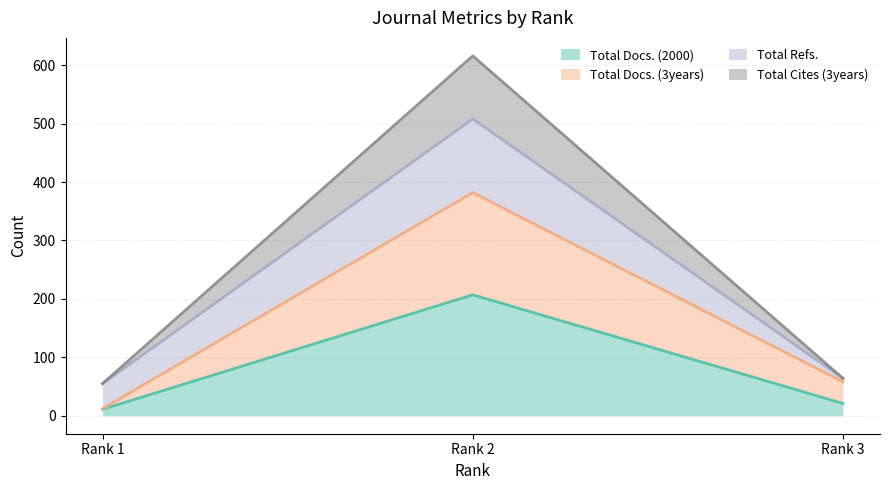

How many data points does each series have?

3